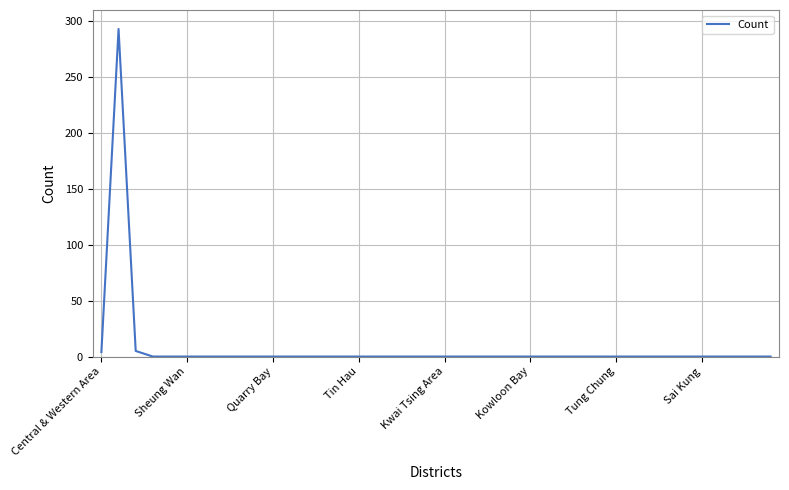

What is the greatest value displayed?

293